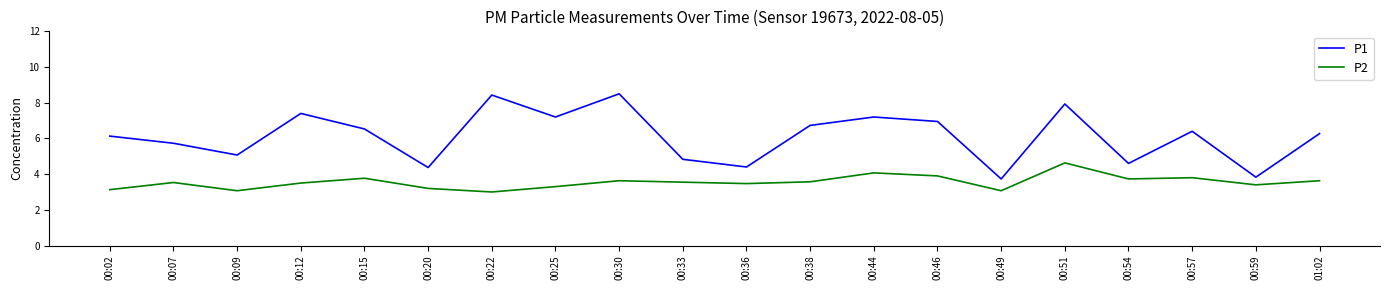

Which series has the widest spread of values?

P1